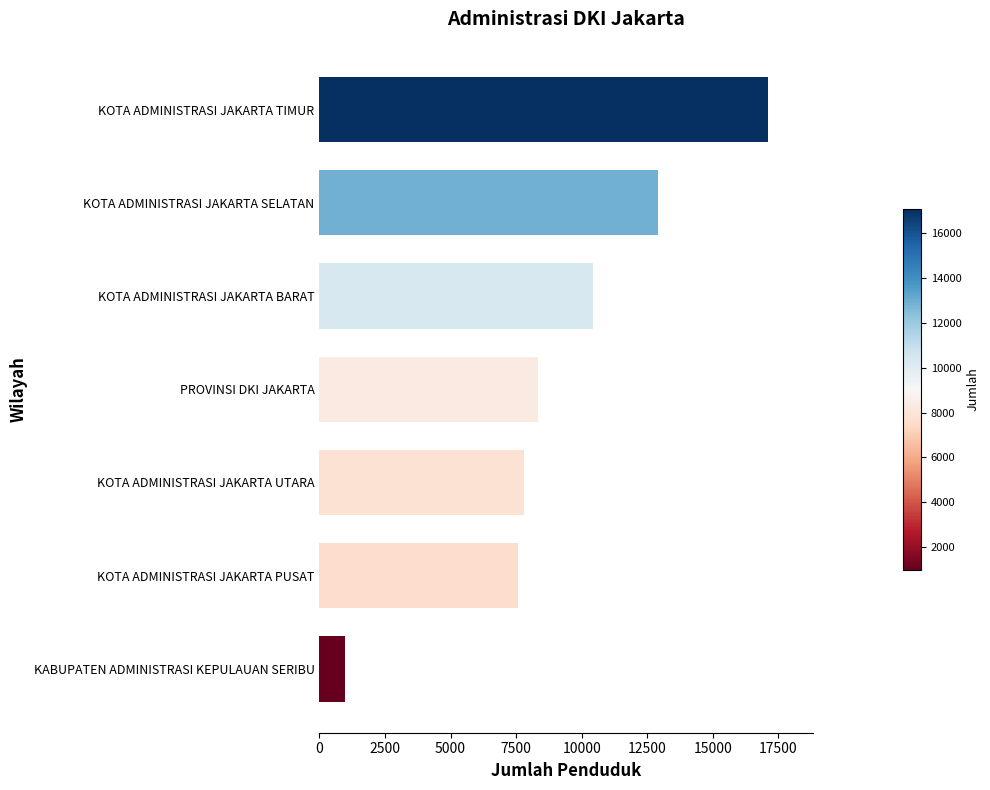

Rank the categories by value from highest to lowest.

KOTA ADMINISTRASI JAKARTA TIMUR, KOTA ADMINISTRASI JAKARTA SELATAN, KOTA ADMINISTRASI JAKARTA BARAT, PROVINSI DKI JAKARTA, KOTA ADMINISTRASI JAKARTA UTARA, KOTA ADMINISTRASI JAKARTA PUSAT, KABUPATEN ADMINISTRASI KEPULAUAN SERIBU